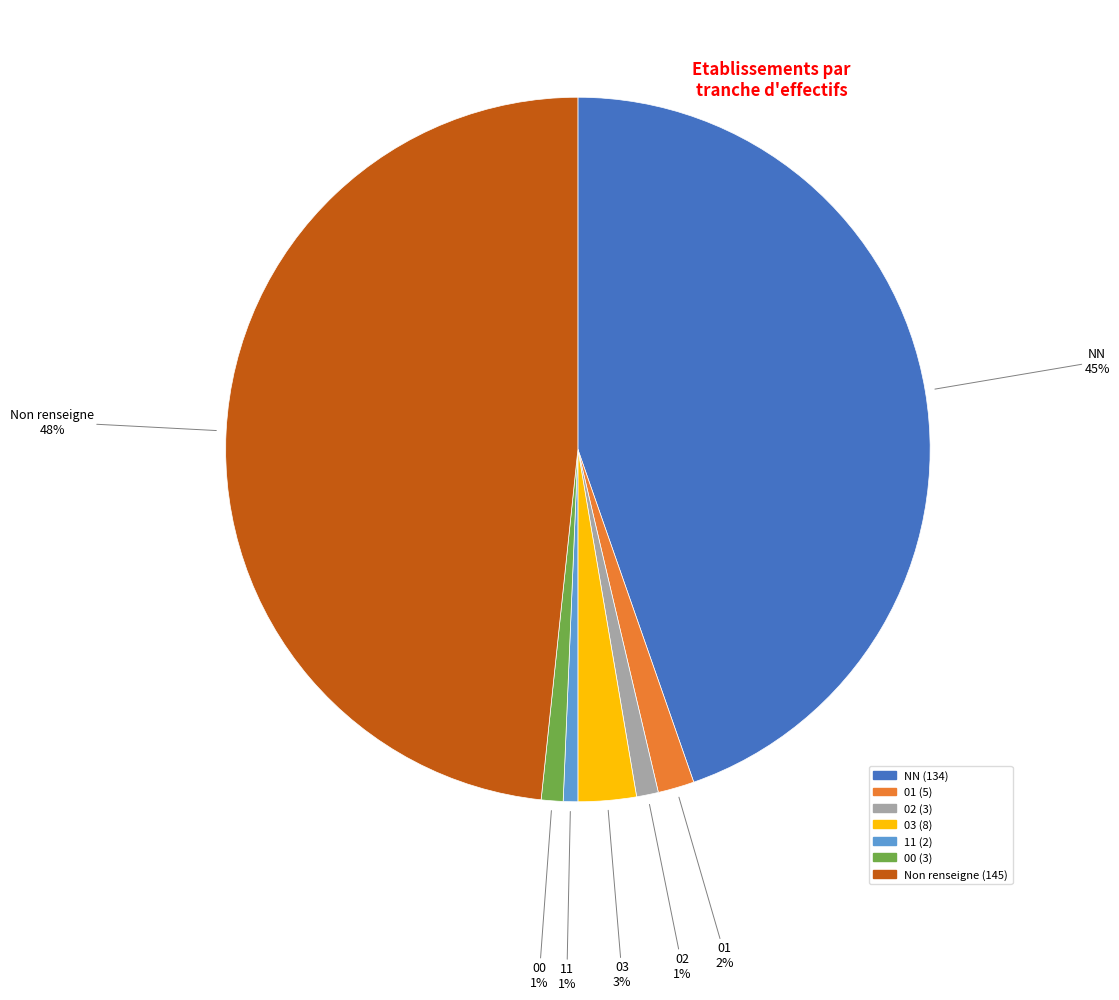

Is there a majority slice in this chart?

No